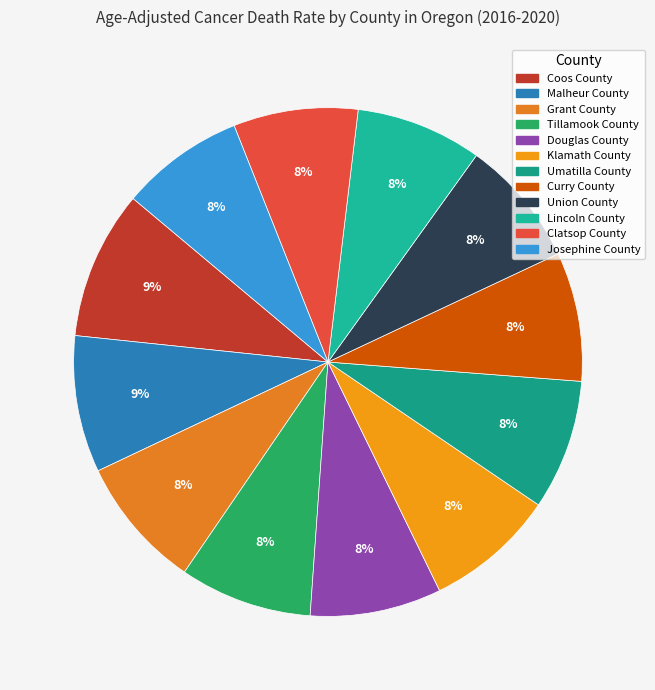

Is there a majority slice in this chart?

No